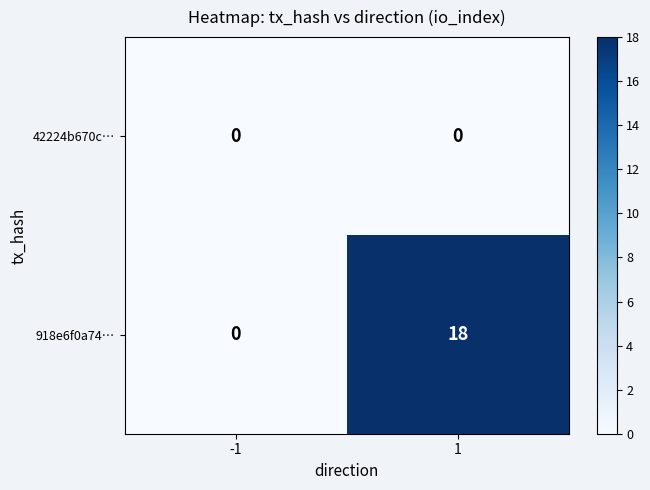

What is the average value of the 918e6f0a74… series?

9